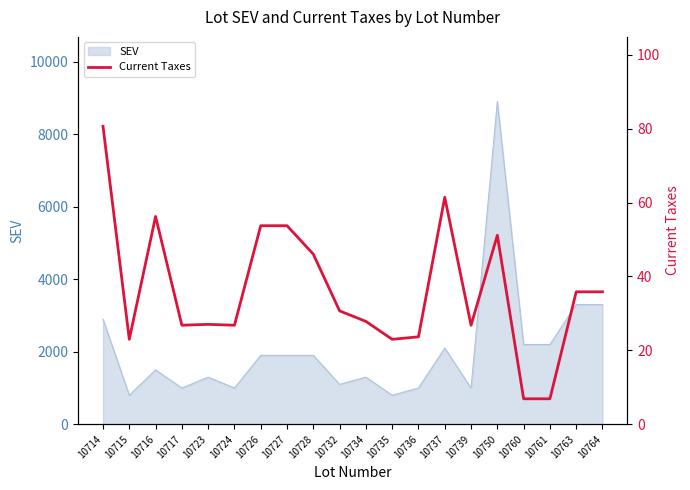

What is the change in value from 10715 to 10764?

+12.9